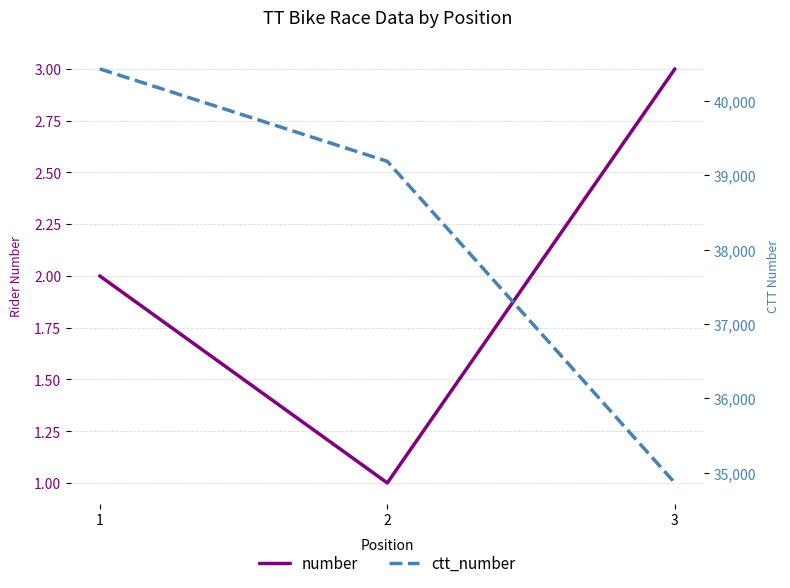

At which label does ctt_number first exceed 39186?

1